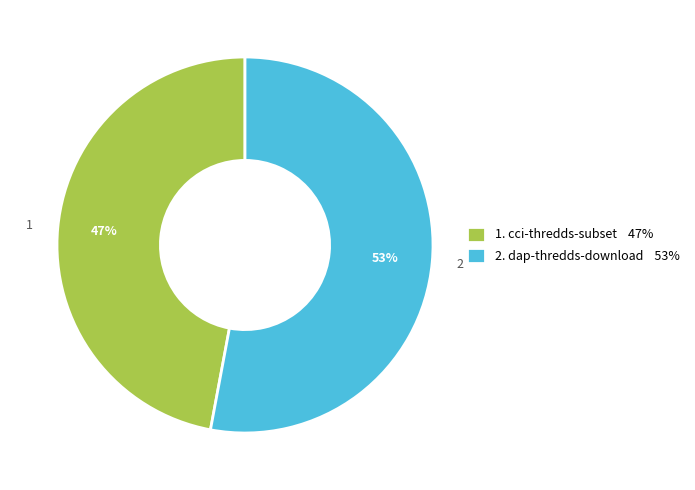

How many slices are in this pie chart?

2